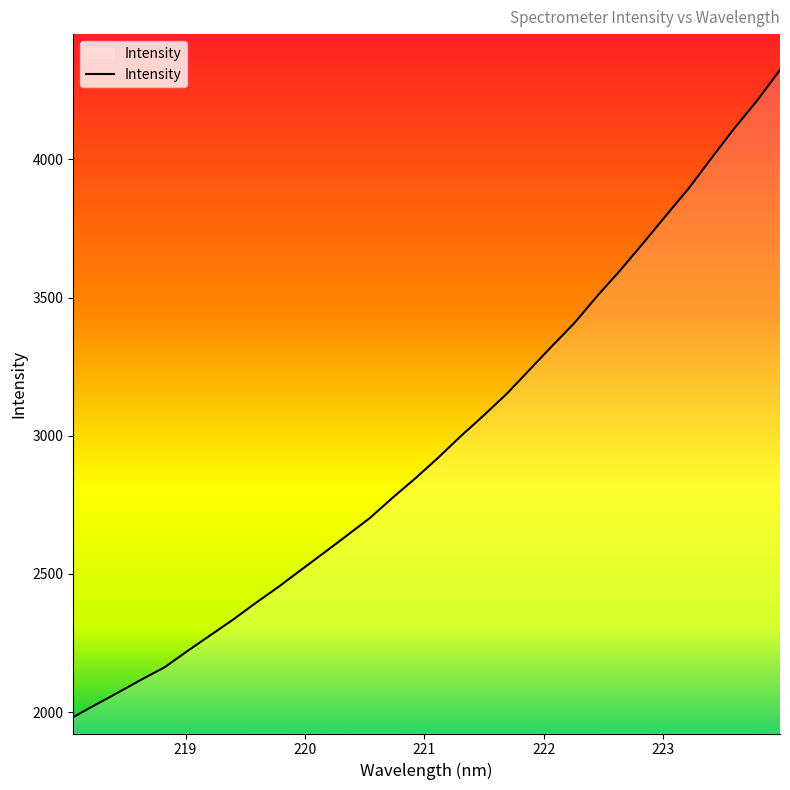

What is the maximum value shown in the chart?

4323.7